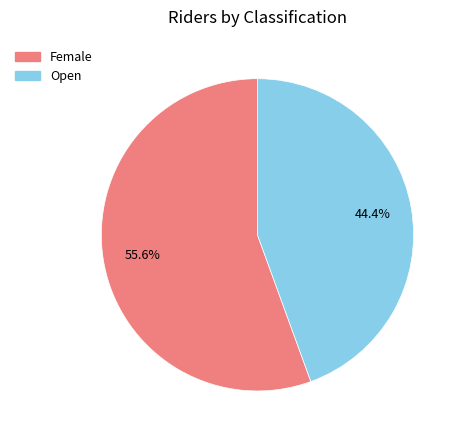

What is the majority slice?

Female